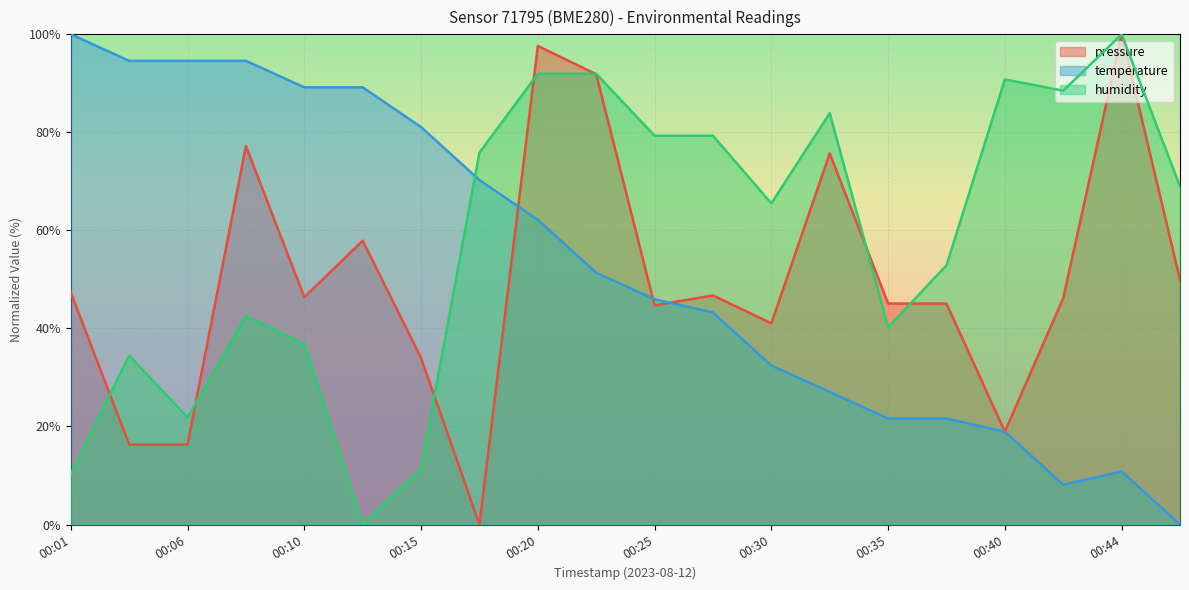

List the series in order of their peak value, lowest first.

pressure, temperature, humidity